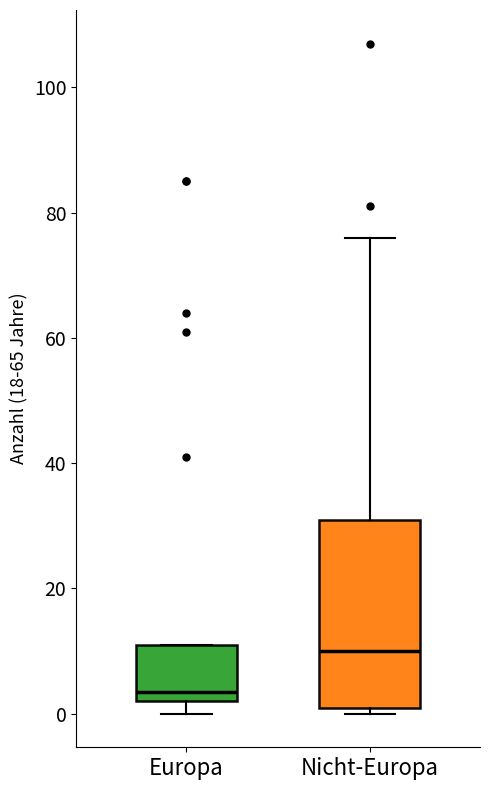

Reading left to right, read every box against the y-axis: the position of its median line, the range the box covers, and the ends of its whiskers. The values are not printed on the chart, so give them approximately, as read against the axis.

Europa: median 4, box 2 to 12, whiskers 0 to 12
Nicht-Europa: median 10, box 2 to 32, whiskers 0 to 76